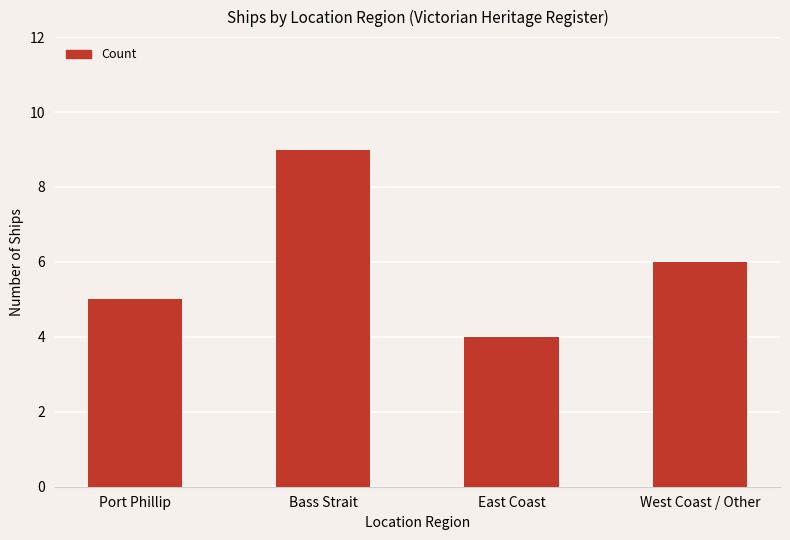

What is the change in value from Bass Strait to West Coast / Other?

-3